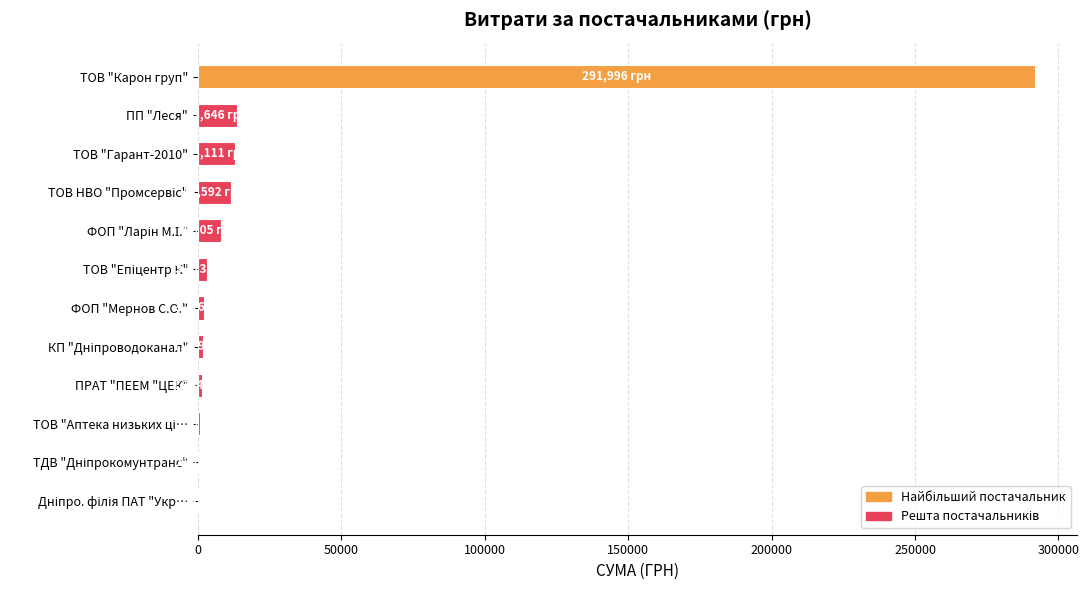

Which category has the highest value across all series?

ТОВ "Карон груп"